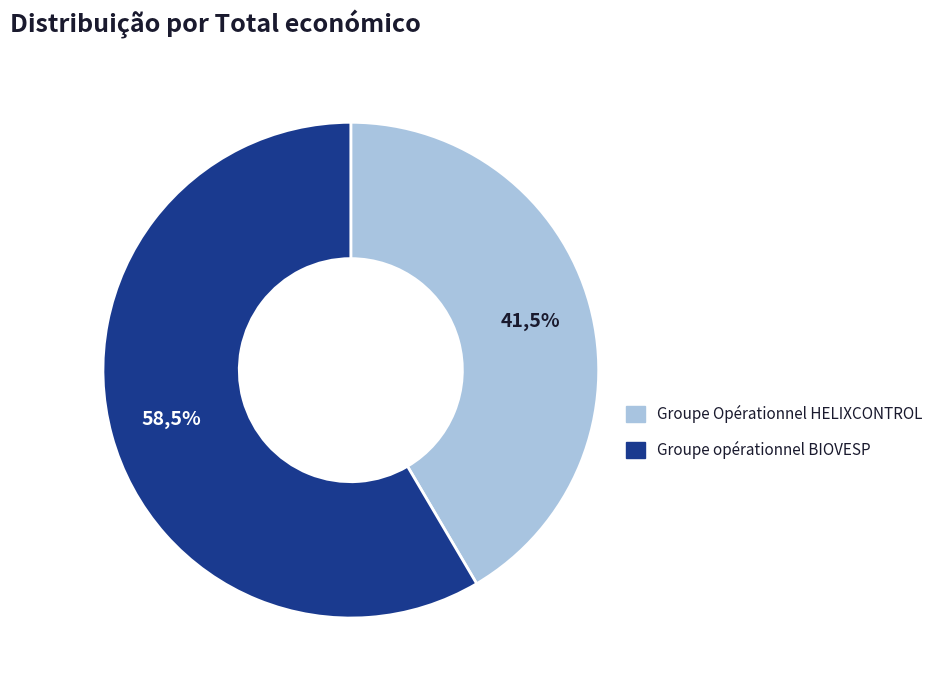

Do Groupe opérationnel BIOVESP and Groupe Opérationnel HELIXCONTROL together represent more than half of the pie?

Yes